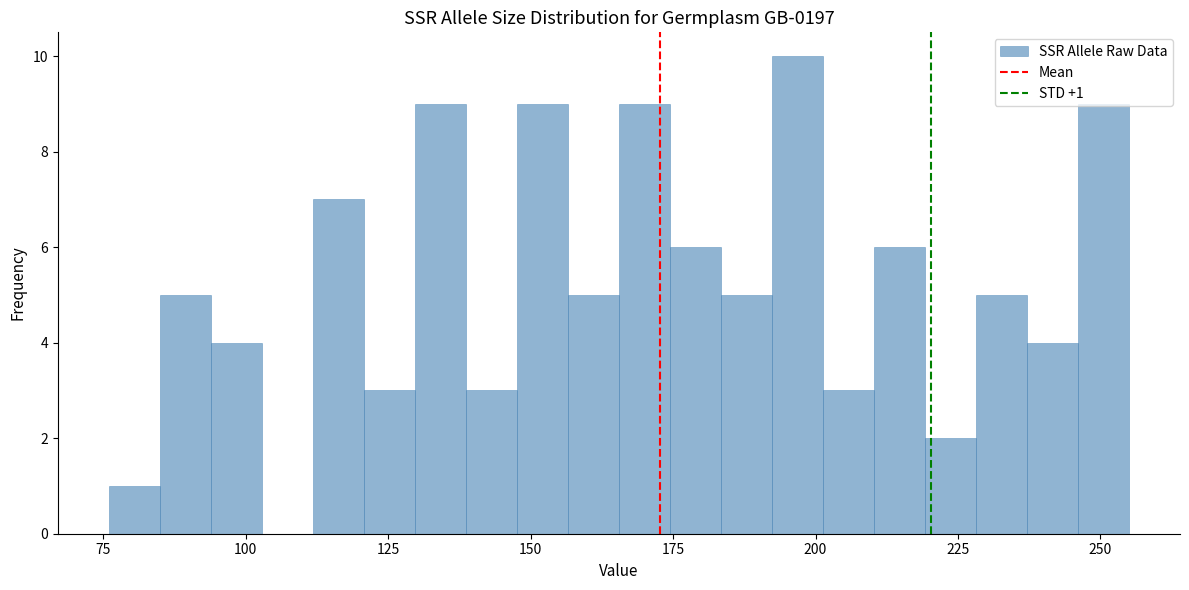

Read against the x-axis, roughly where is the centre of the tallest bar?

195